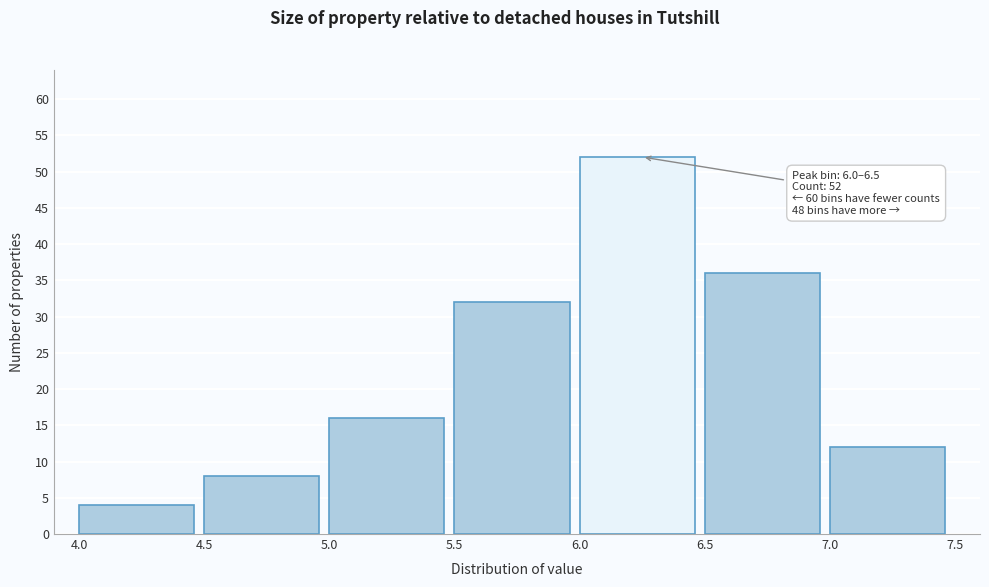

Which range on the x-axis has the tallest bar?

6.0 to 6.5